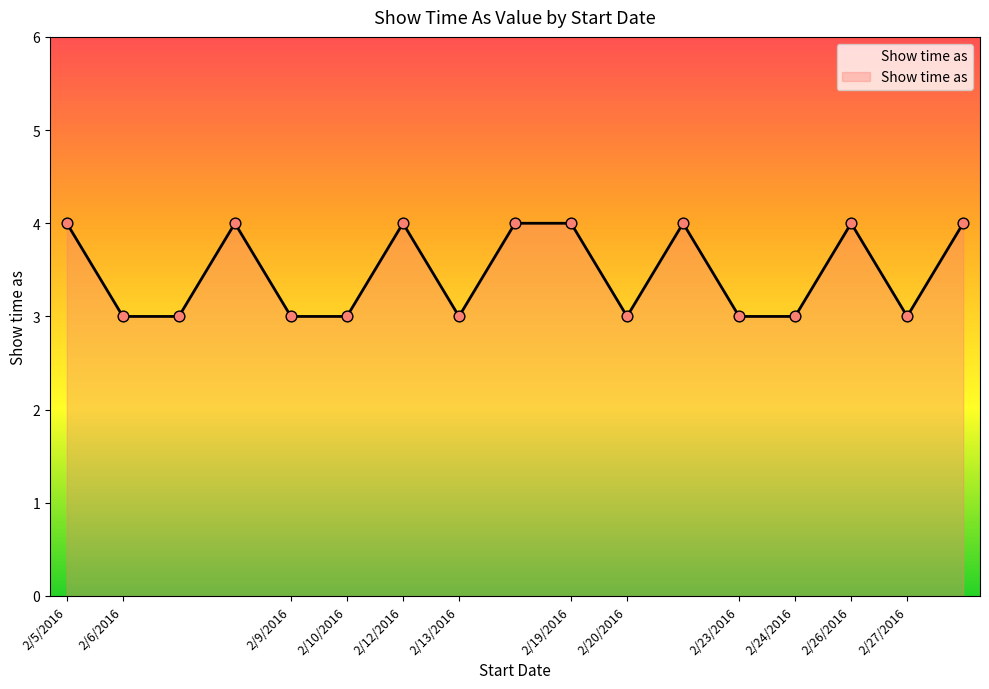

What is the maximum value shown in the chart?

4